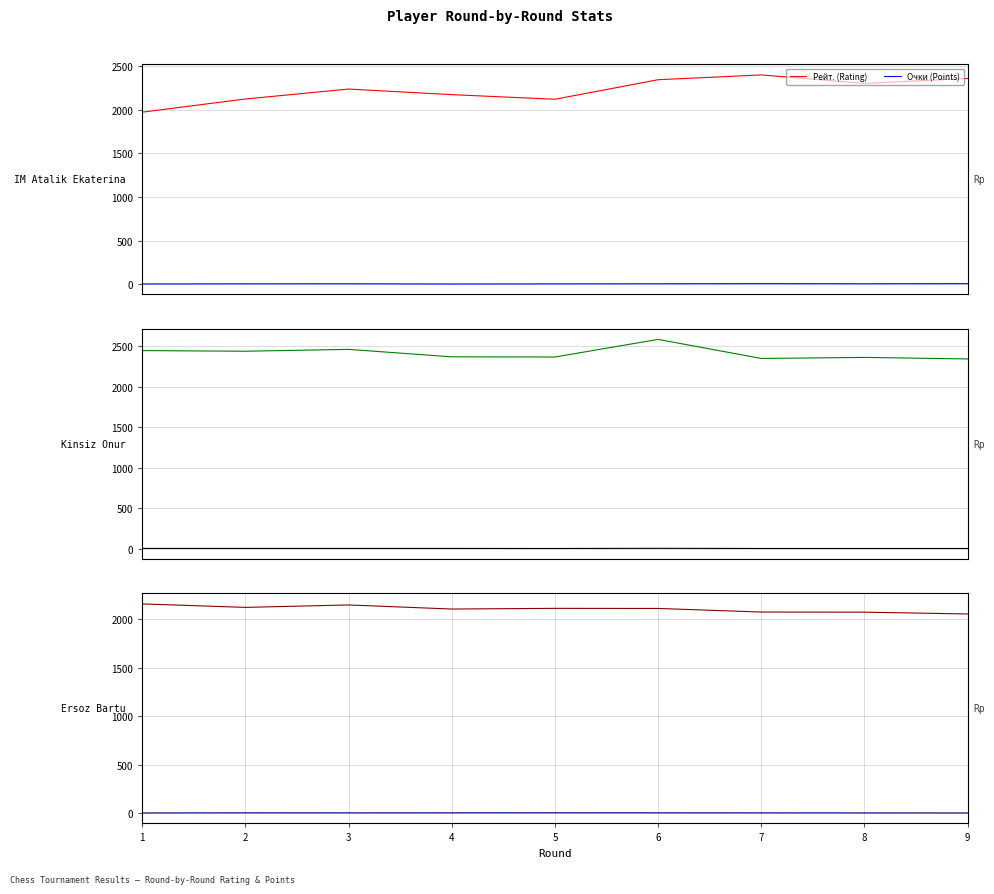

Which series has the largest total across all categories?

Рейт. (Rating)